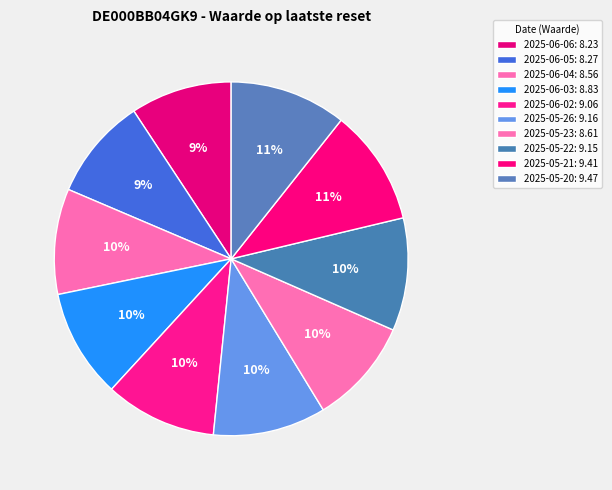

To the nearest percent, what portion does 2025-06-05 represent?

9%